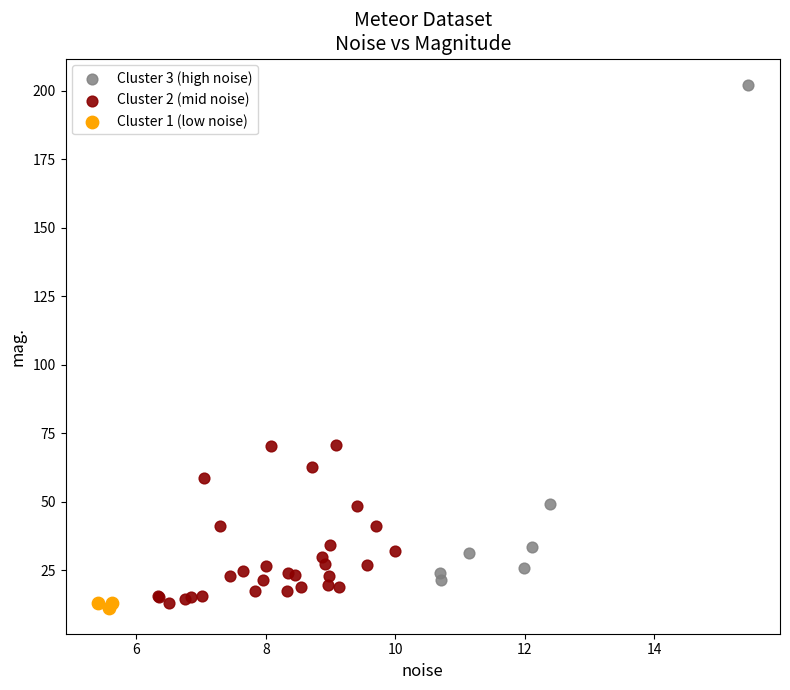

Which series has the largest Y range (max minus min)?

Cluster 3 (high noise)